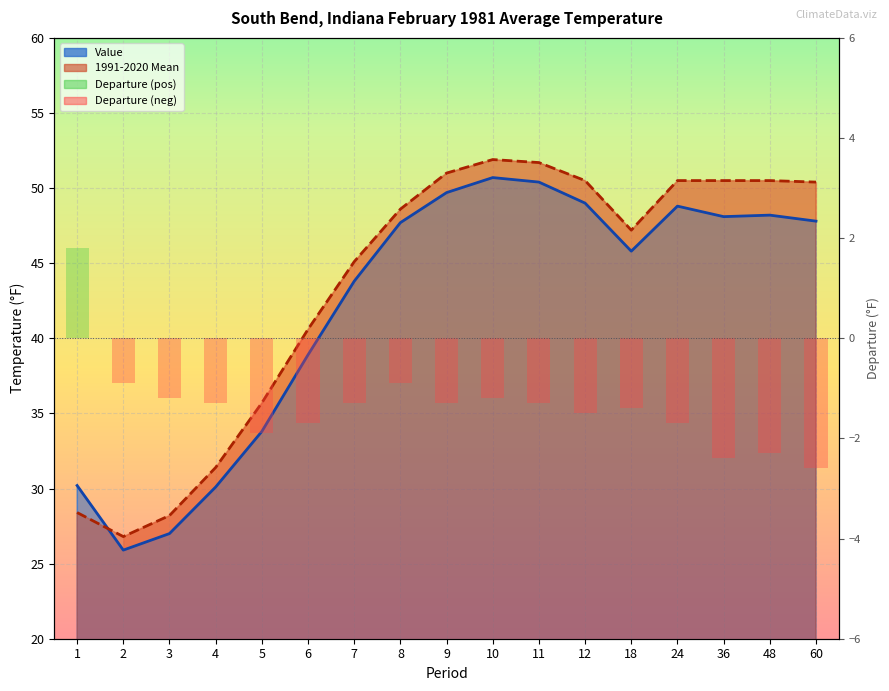

Reading left to right, extract all data points from this chart.

1.8	-0.9	-1.2	-1.3	-1.9	-1.7	-1.3	-0.9	-1.3	-1.2	-1.3	-1.5	-1.4	-1.7	-2.4	-2.3	-2.6